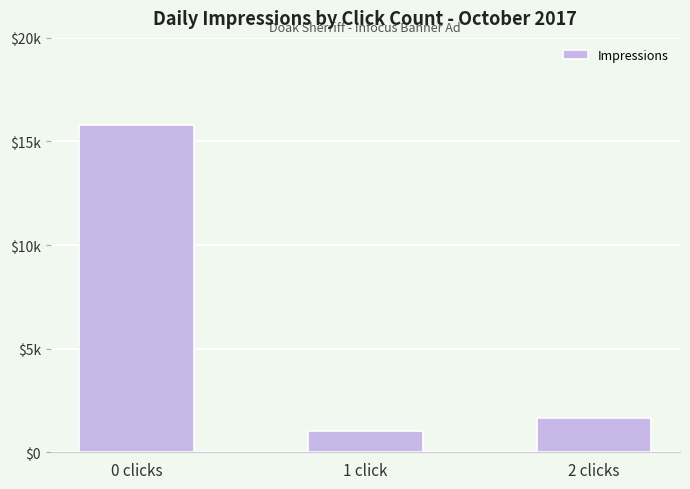

Does the chart contain any negative values?

No